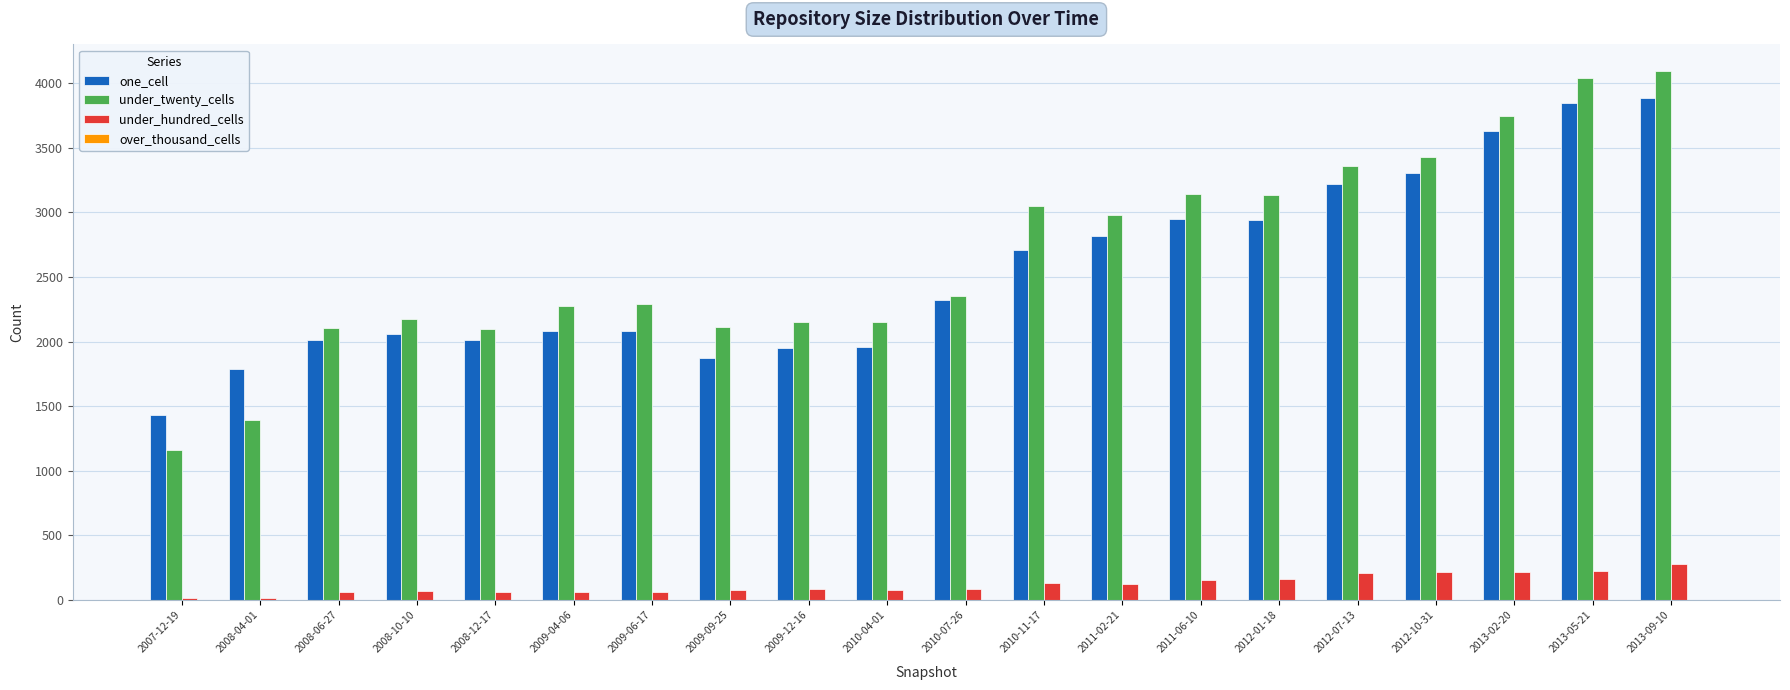

Are the bars horizontal?

No